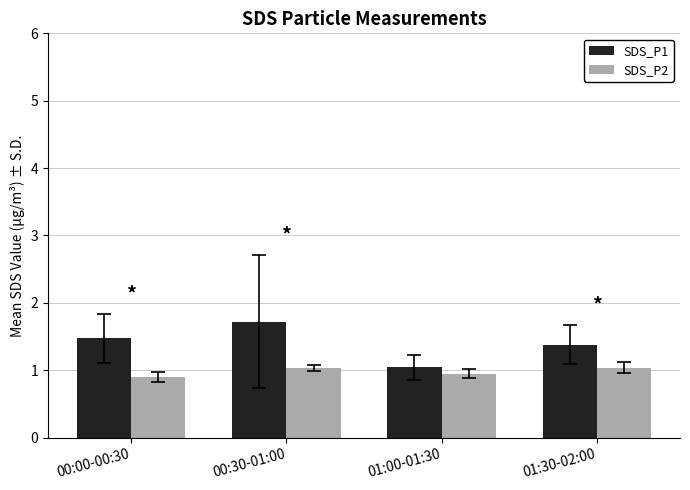

What is the greatest value displayed?

1.7